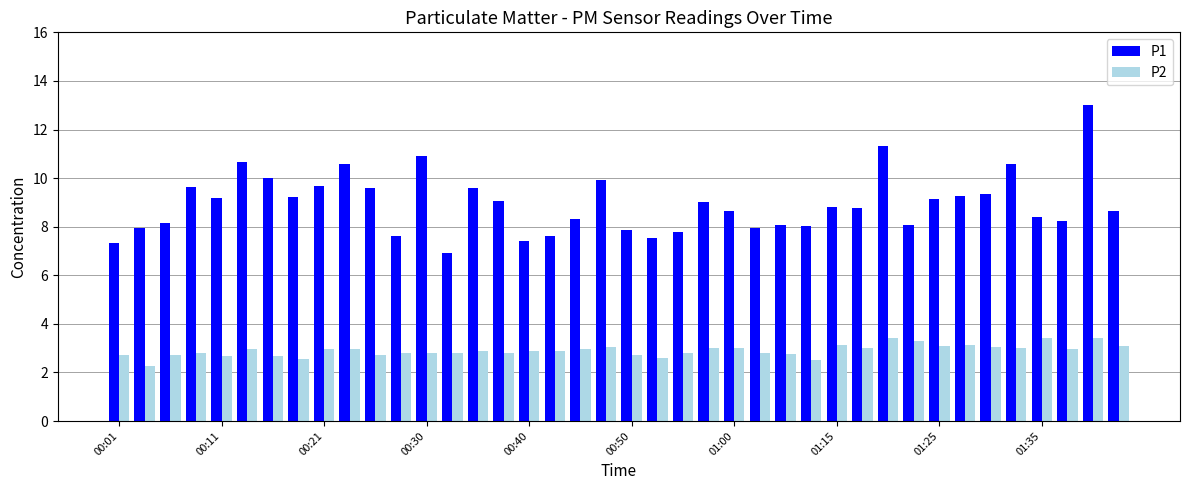

Rank the series by their average value, from highest to lowest.

P1, P2